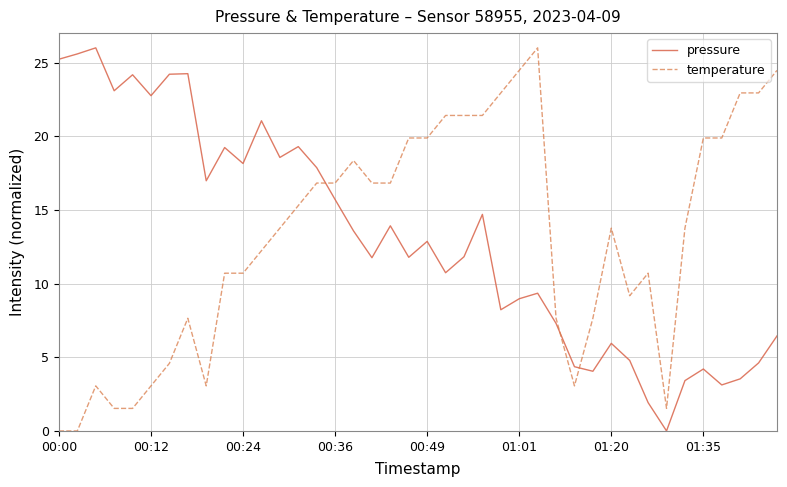

True or false: temperature and pressure intersect in this chart.

True